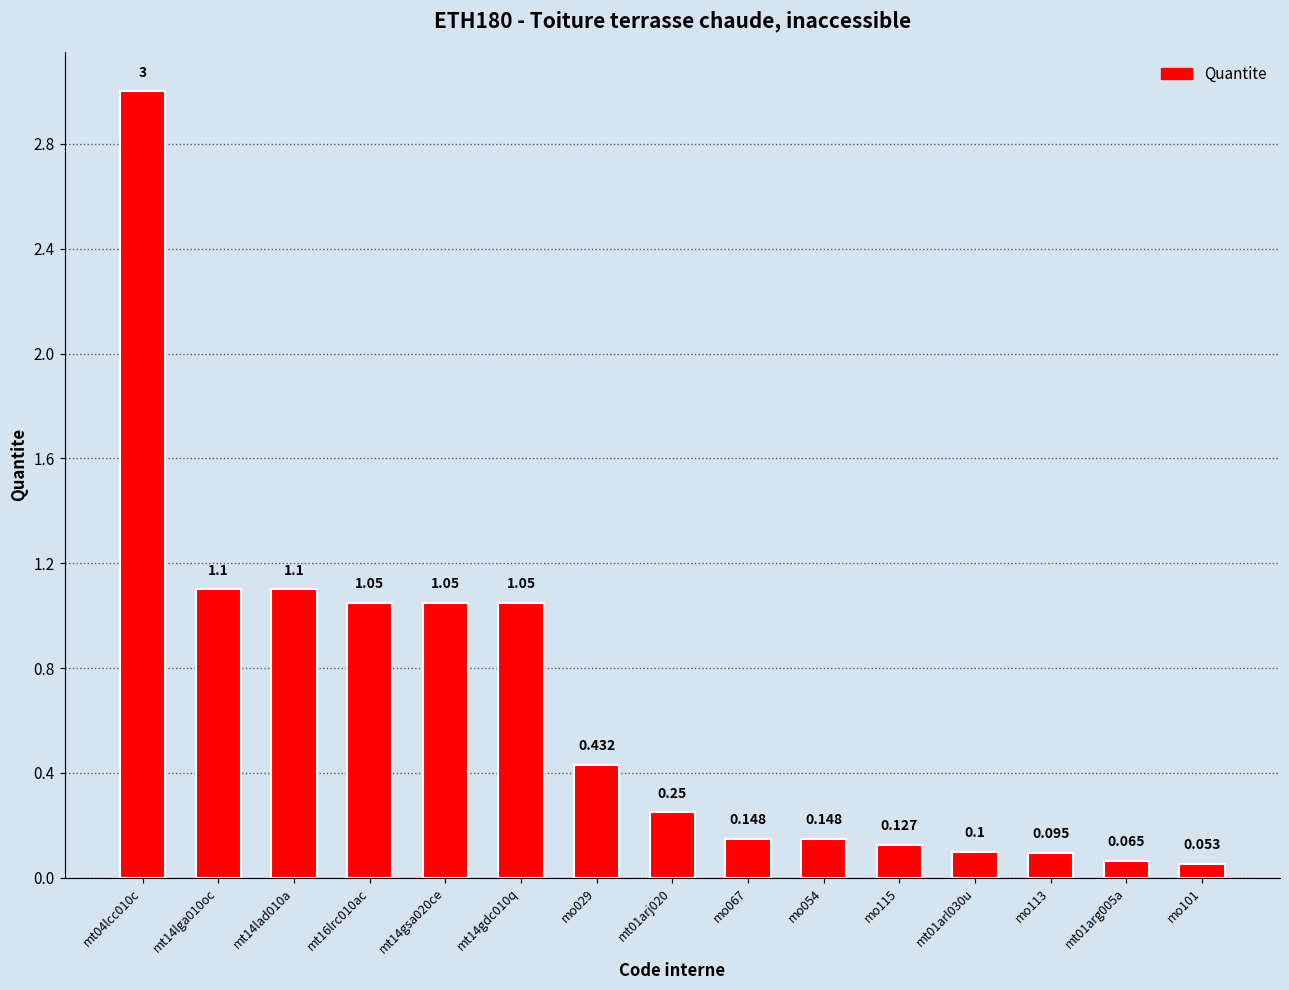

Count the number of data series in this chart.

1